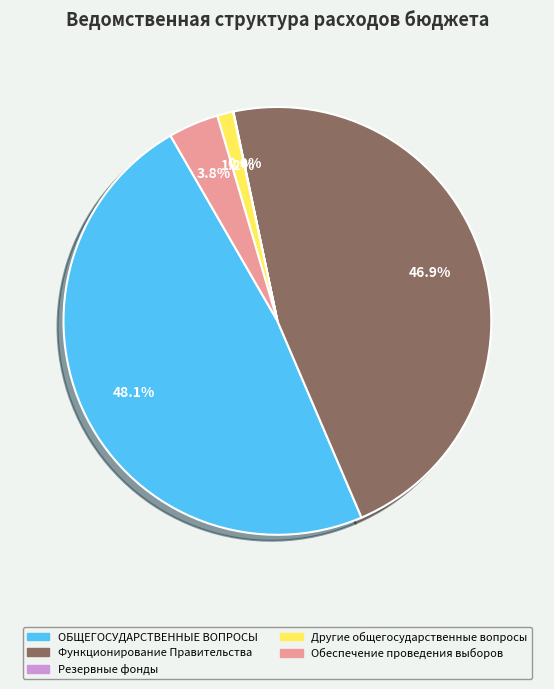

How much of the chart is everything except ОБЩЕГОСУДАРСТВЕННЫЕ ВОПРОСЫ?

51.9%